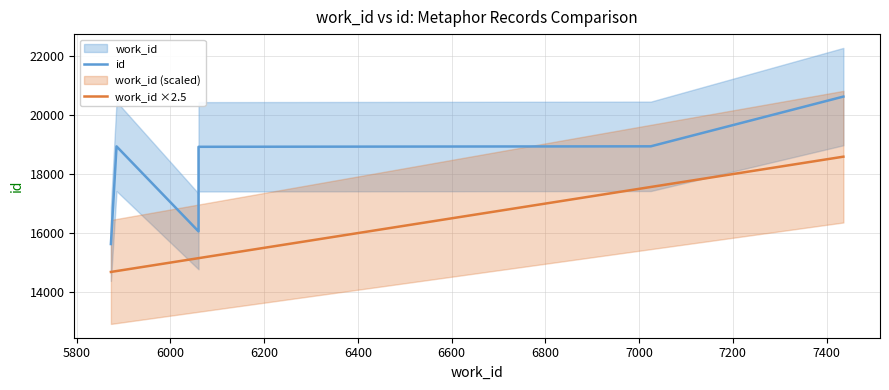

List the series in order of their peak value, highest first.

id, work_id ×2.5